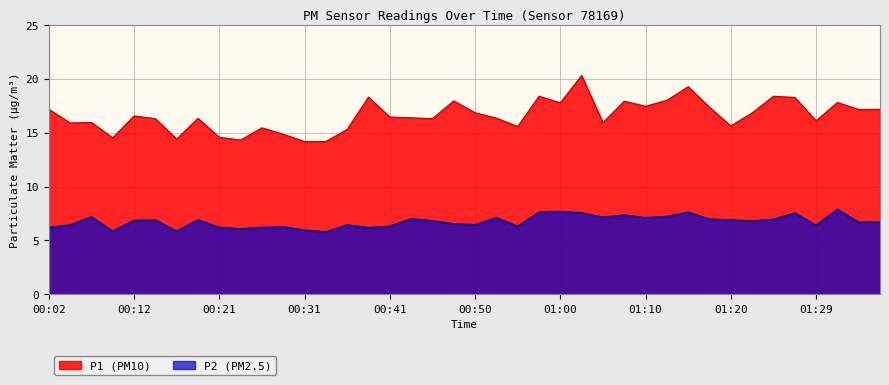

Is it true that P1 equals 15.9 at 01:05?

True